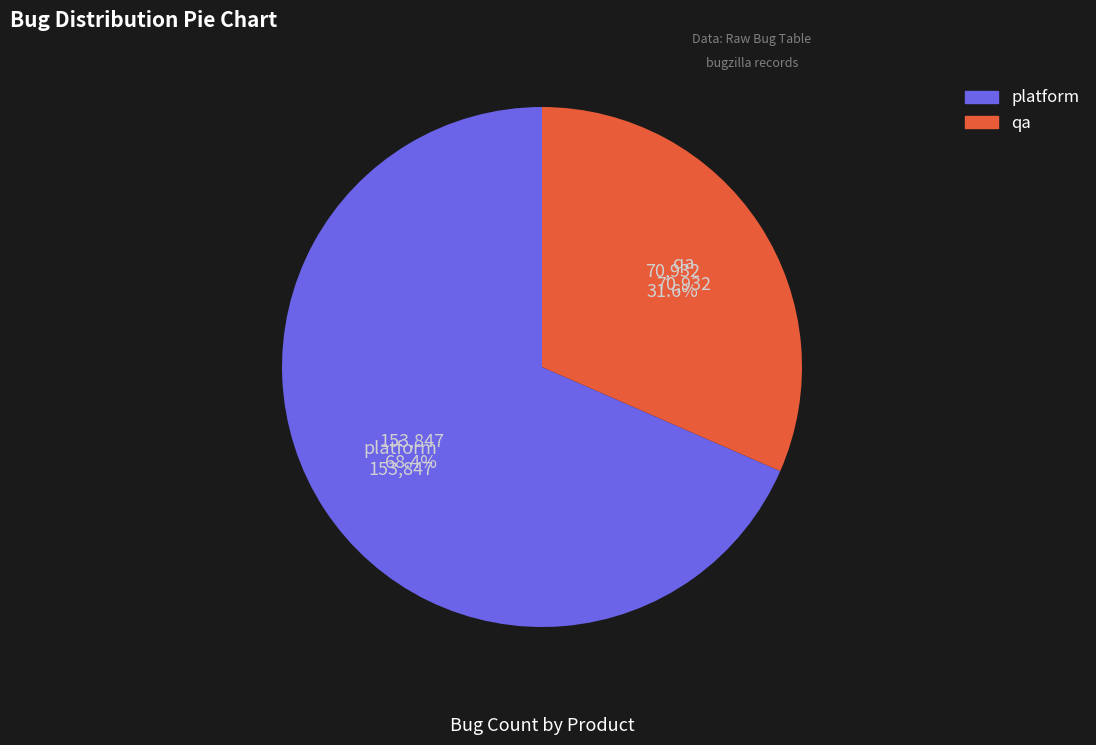

Is it true that platform is 59% of the pie?

False